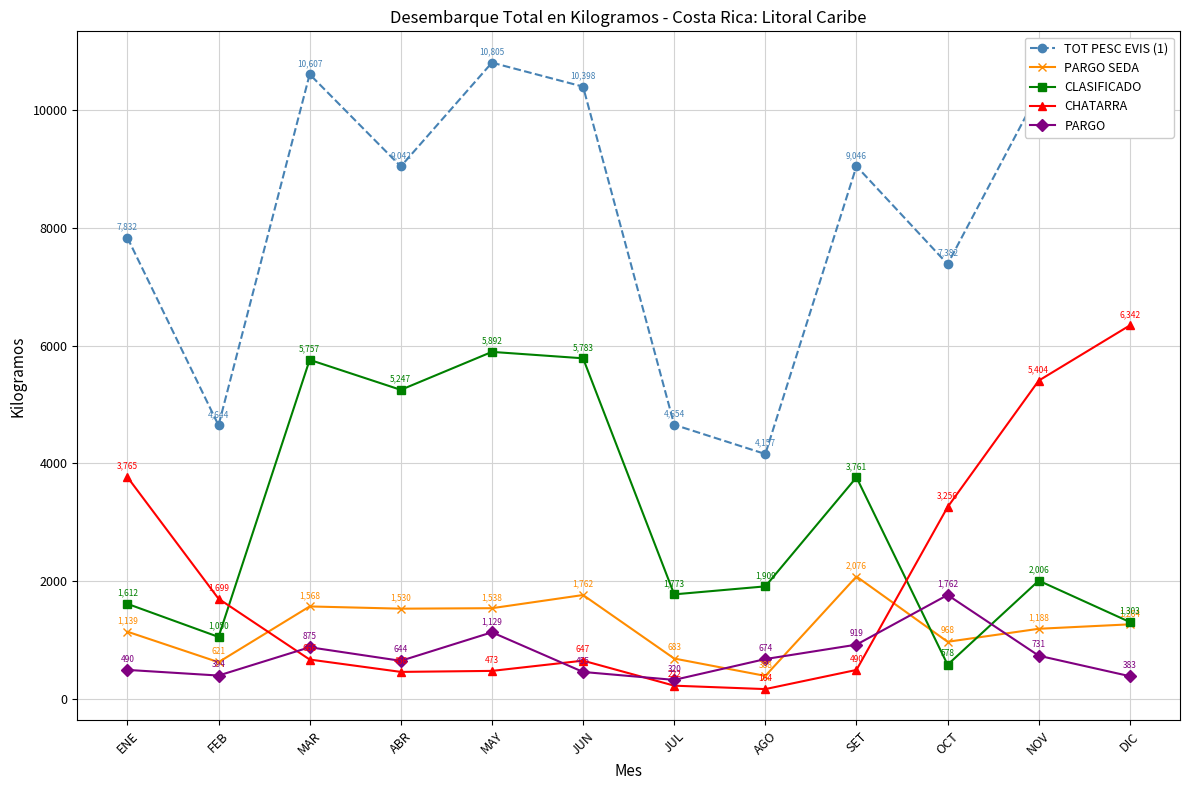

True or false: CLASIFICADO and PARGO SEDA intersect in this chart.

True